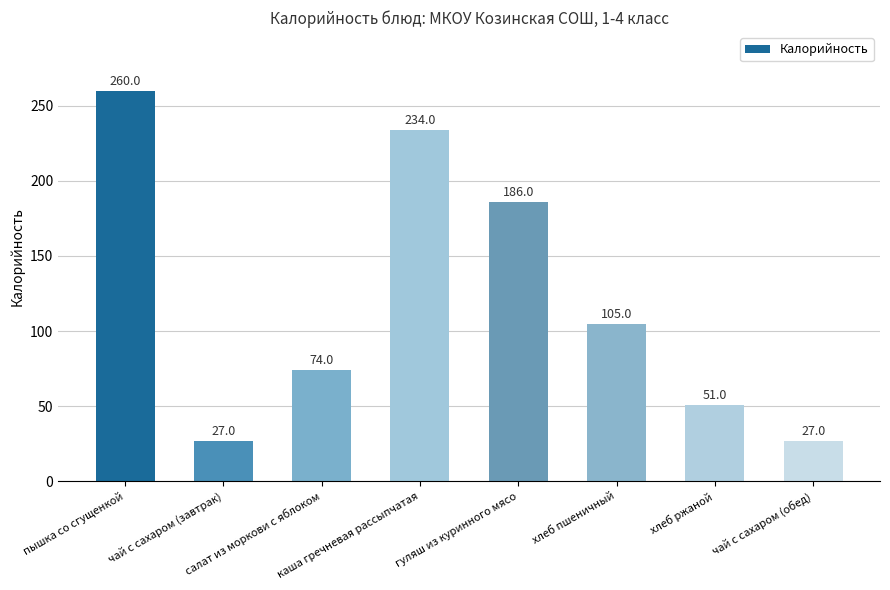

Are the bars grouped side by side (vs. stacked)?

No